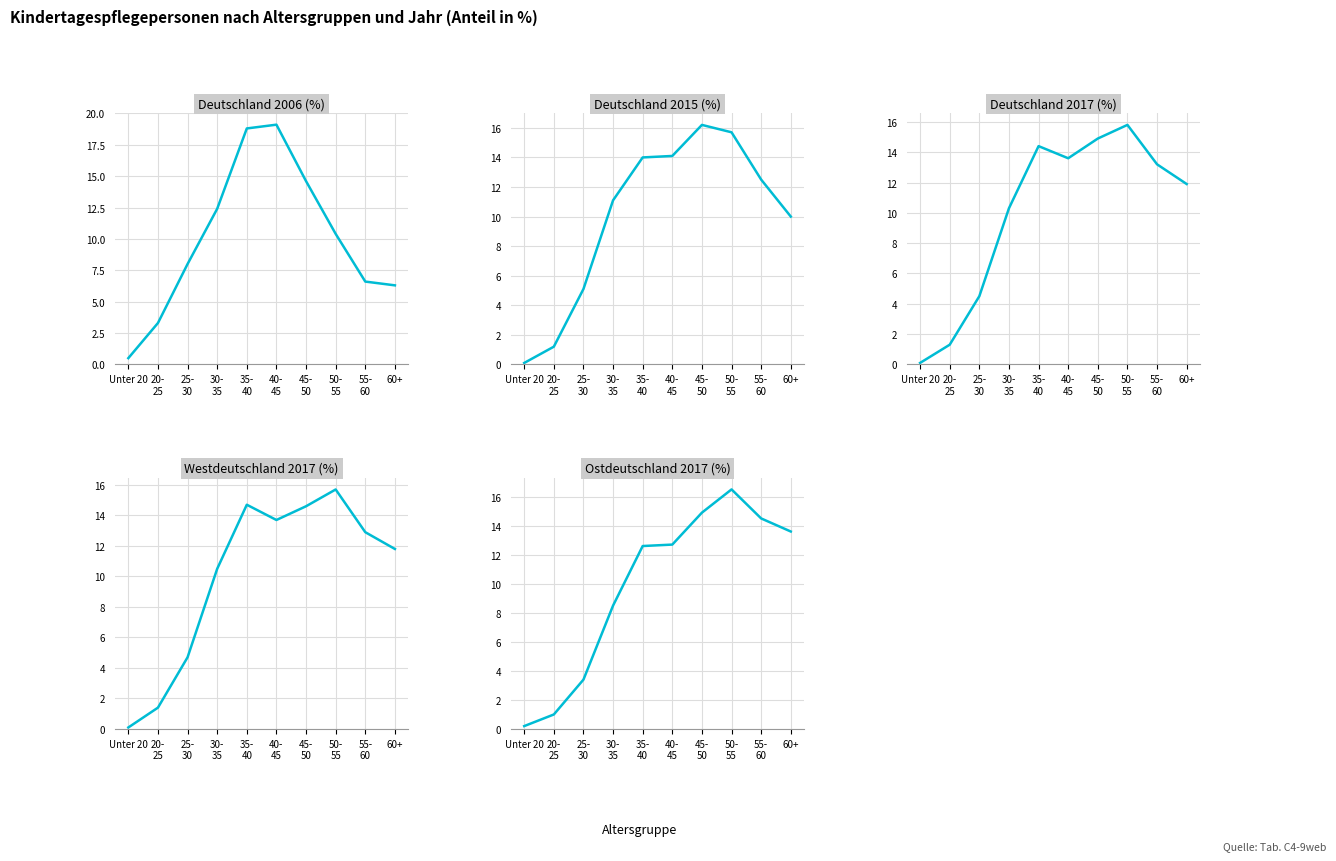

Is it true that Deutschland 2017 (%) equals 6.0 at 45-
50?

False